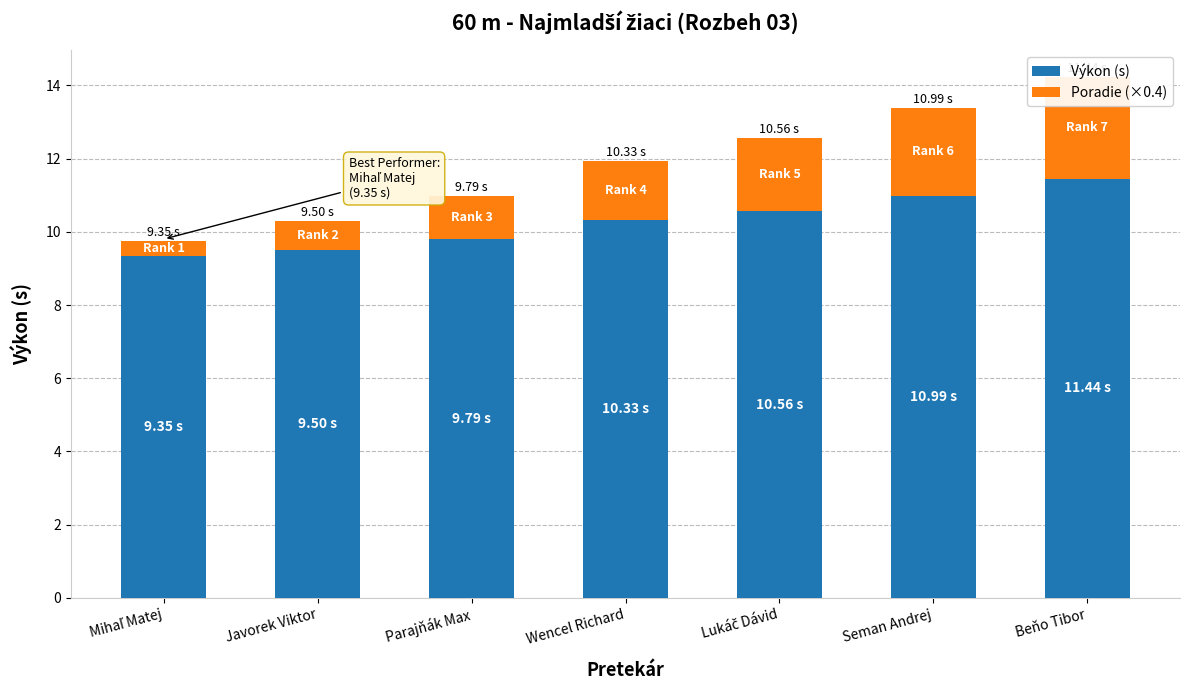

What is the difference between the second highest and second lowest values in the Výkon (s) series?

1.5